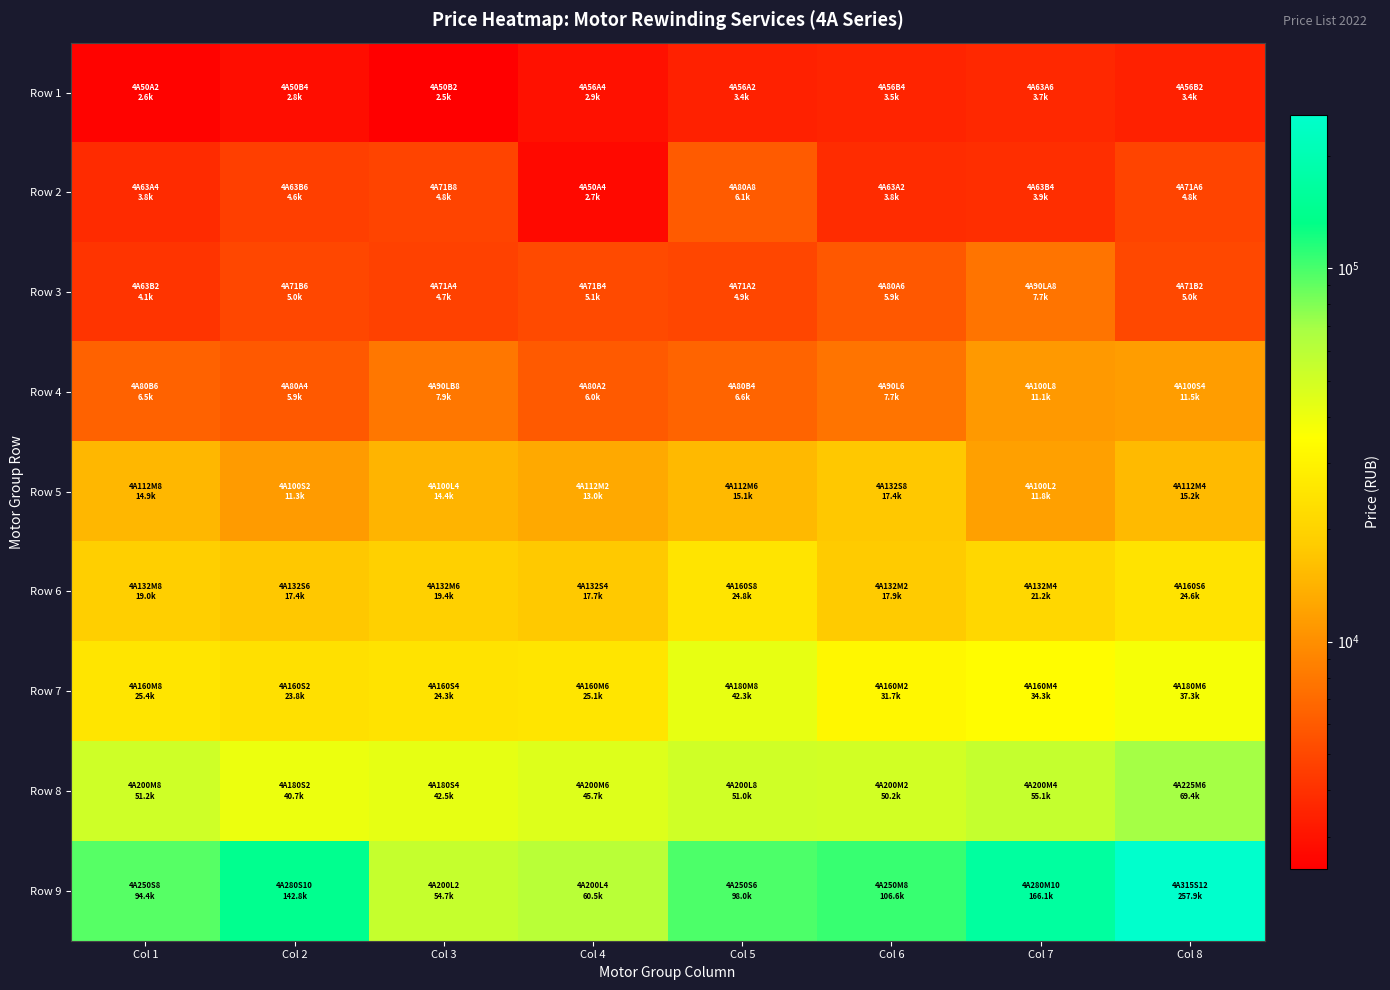

Reading right to left, what are all the values shown in this chart?

Row 1: Col 8=3445.2	Col 7=3699.0	Col 6=3522.6	Col 5=3430.8	Col 4=2941.2	Col 3=2464.2	Col 2=2817.0	Col 1=2559.6
Row 2: Col 8=4786.2	Col 7=3891.6	Col 6=3812.4	Col 5=6055.2	Col 4=2710.8	Col 3=4818.6	Col 2=4599.0	Col 1=3794.4
Row 3: Col 8=5020.2	Col 7=7732.8	Col 6=5891.4	Col 5=4915.8	Col 4=5139.0	Col 3=4662.0	Col 2=4996.8	Col 1=4098.6
Row 4: Col 8=11475.0	Col 7=11118.6	Col 6=7736.4	Col 5=6624.0	Col 4=5994.0	Col 3=7939.8	Col 2=5941.8	Col 1=6478.2
Row 5: Col 8=15213.6	Col 7=11784.6	Col 6=17416.8	Col 5=15112.8	Col 4=12954.6	Col 3=14371.2	Col 2=11268.0	Col 1=14853.6
Row 6: Col 8=24597.0	Col 7=21193.2	Col 6=17881.2	Col 5=24849.0	Col 4=17672.4	Col 3=19360.8	Col 2=17416.8	Col 1=19008.0
Row 7: Col 8=37315.8	Col 7=34282.8	Col 6=31651.2	Col 5=42264.0	Col 4=25106.4	Col 3=24339.6	Col 2=23819.4	Col 1=25360.2
Row 8: Col 8=69375.6	Col 7=55090.8	Col 6=50243.4	Col 5=50977.8	Col 4=45680.4	Col 3=42478.2	Col 2=40732.2	Col 1=51233.4
Row 9: Col 8=257905.8	Col 7=166064.4	Col 6=106588.8	Col 5=98017.2	Col 4=60478.2	Col 3=54662.4	Col 2=142833.6	Col 1=94381.2